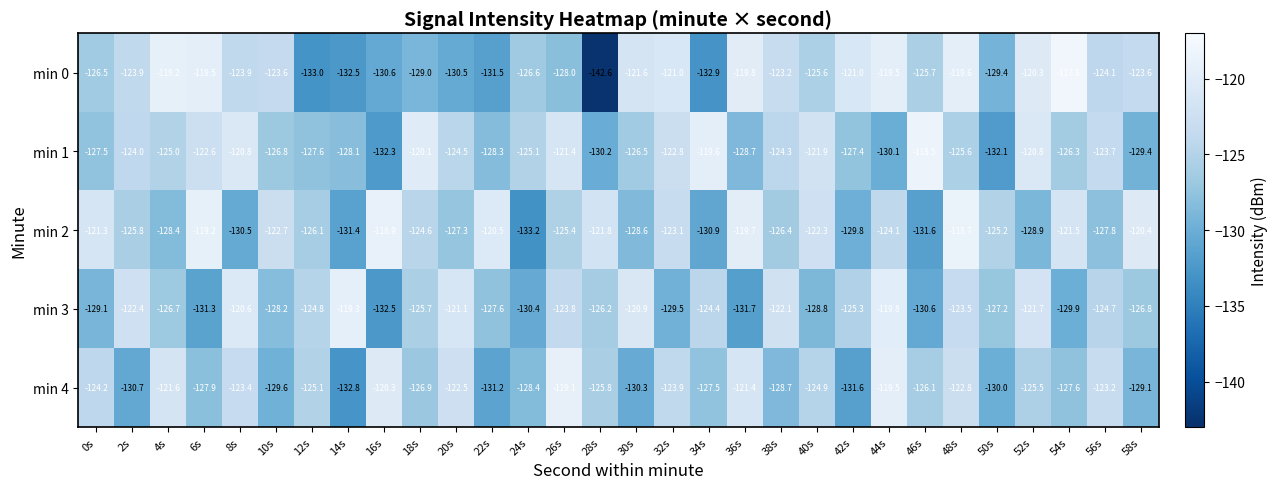

What is the sum of the min 1 values at 16s and 0s?

-259.8